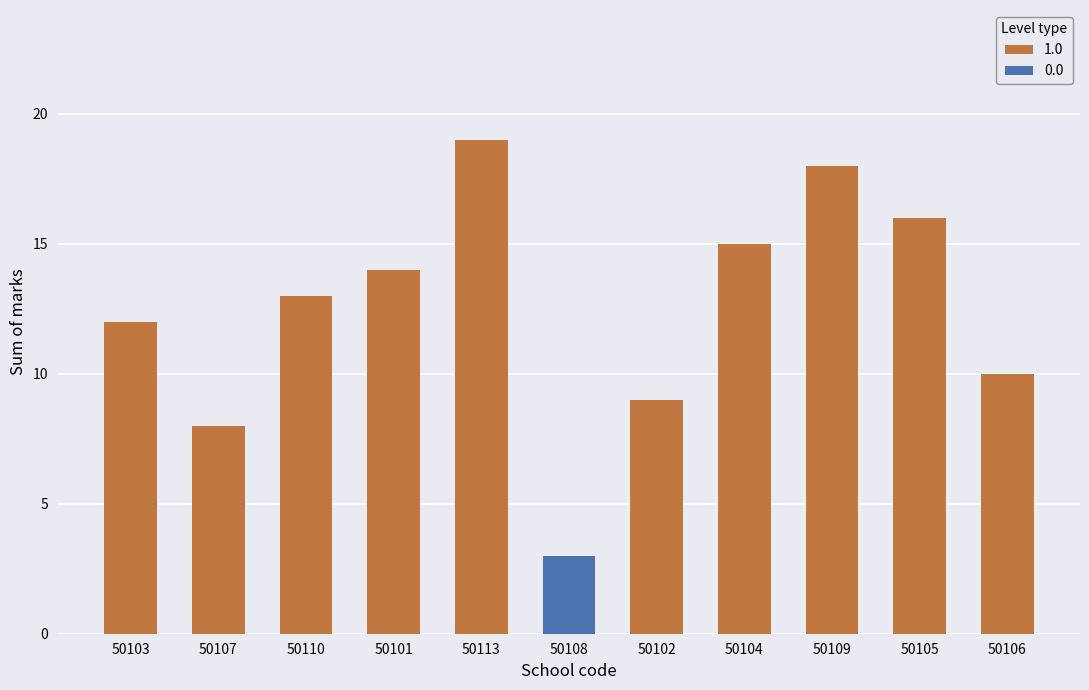

What is the sum of all values?

137